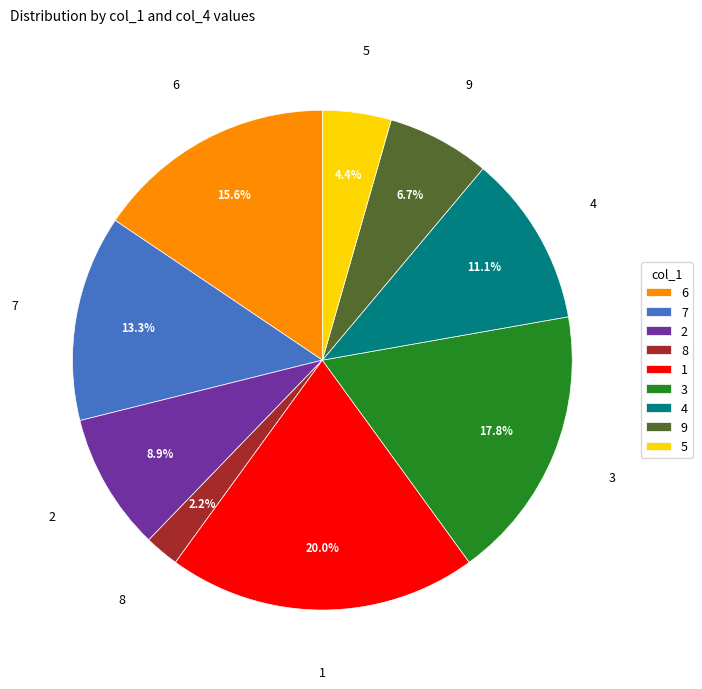

Which has a higher value, 8 or 6?

6